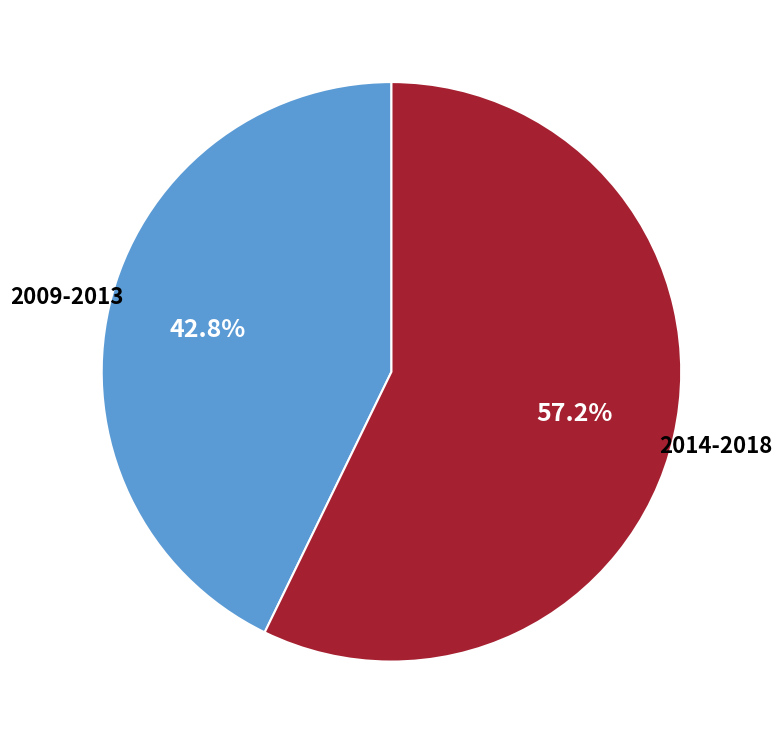

Is there any slice that represents more than half of the pie?

Yes